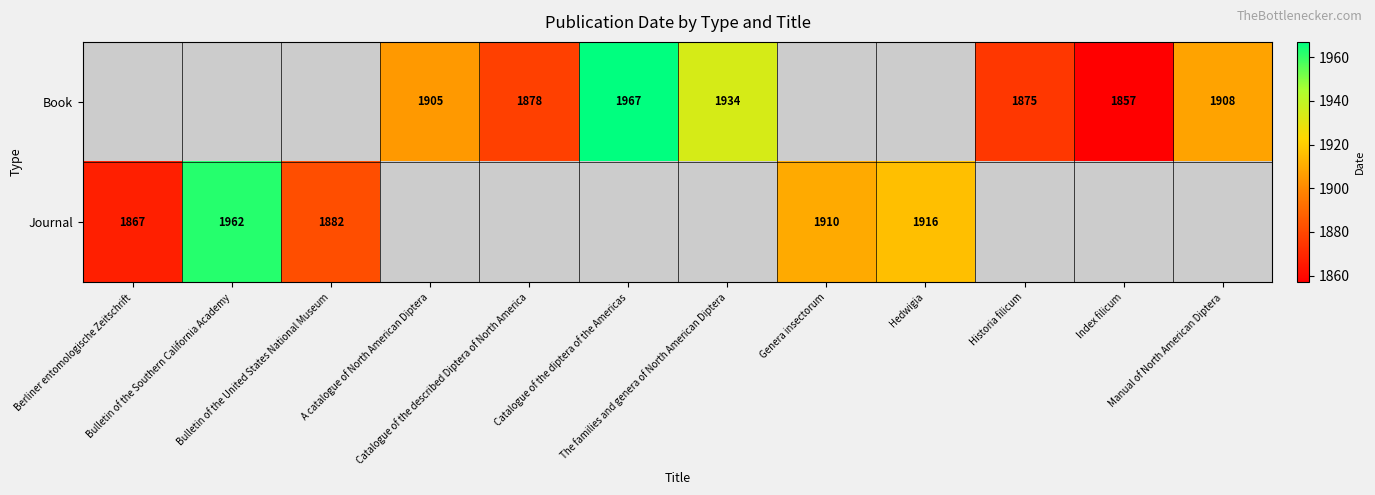

How many data points in Book are less than 1905?

3